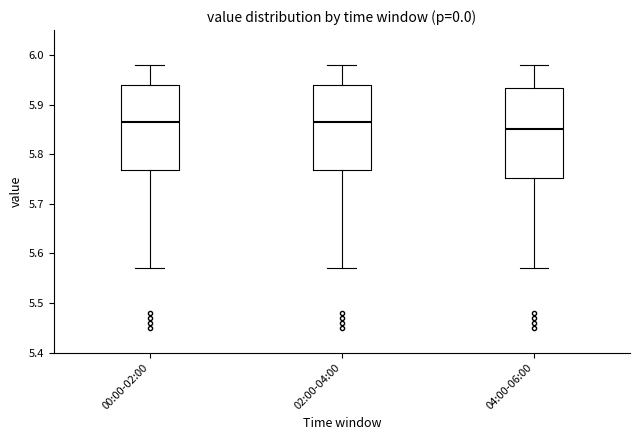

Reading left to right, transcribe this box plot: for each box, give where its median line is, the range the box spans, and where its two whiskers end, as read against the y-axis. The values are not printed on the chart, so give them approximately, as read against the axis.

00:00-02:00: median 5.87, box 5.77 to 5.94, whiskers 5.57 to 5.98
02:00-04:00: median 5.87, box 5.77 to 5.94, whiskers 5.57 to 5.98
04:00-06:00: median 5.85, box 5.75 to 5.93, whiskers 5.57 to 5.98